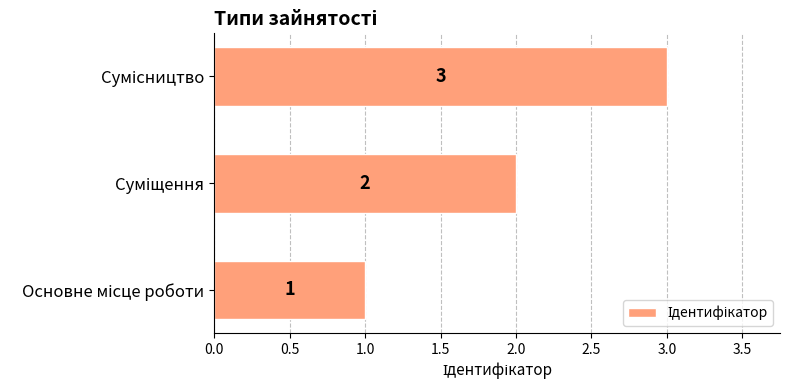

What is the sum of all values?

6